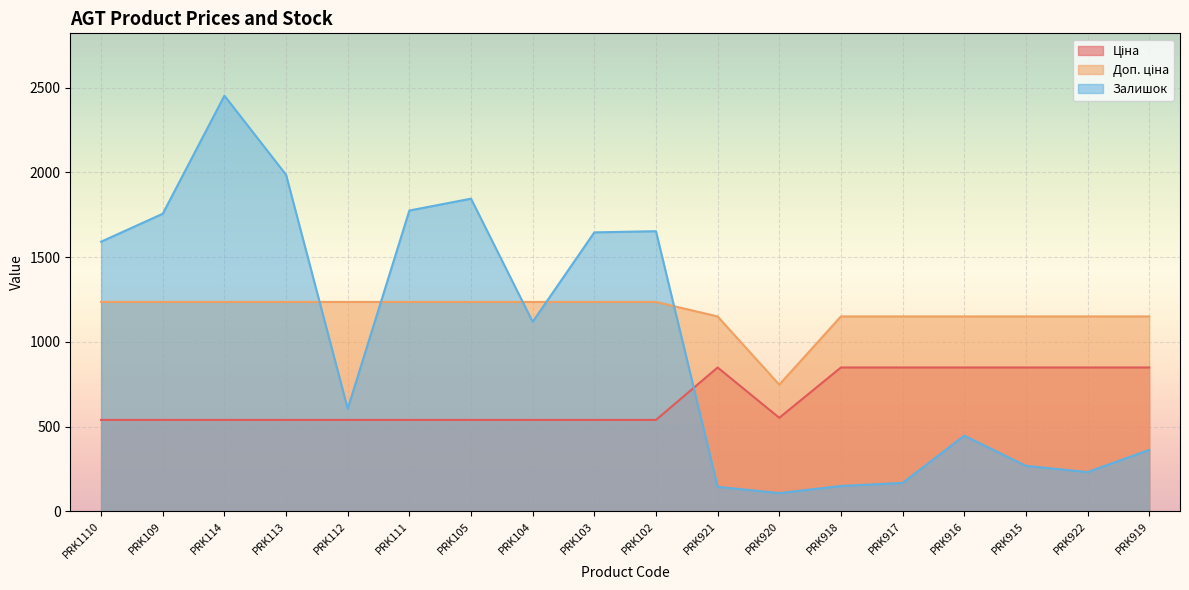

At how many categories does at least one series exceed 493?

18